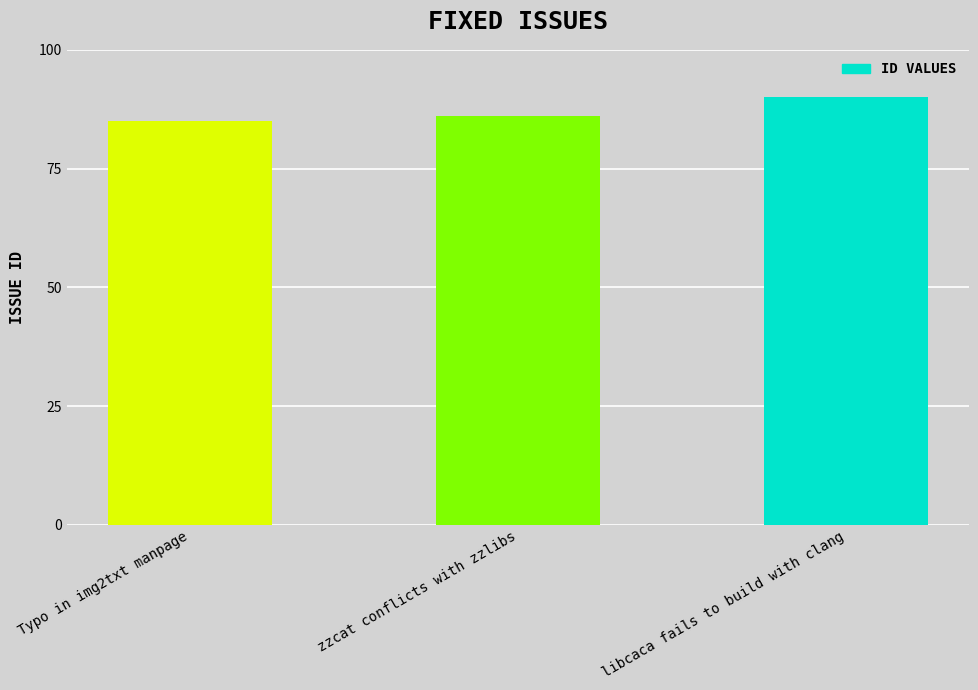

Which has a higher value, zzcat conflicts with zzlibs or libcaca fails to build with clang?

libcaca fails to build with clang